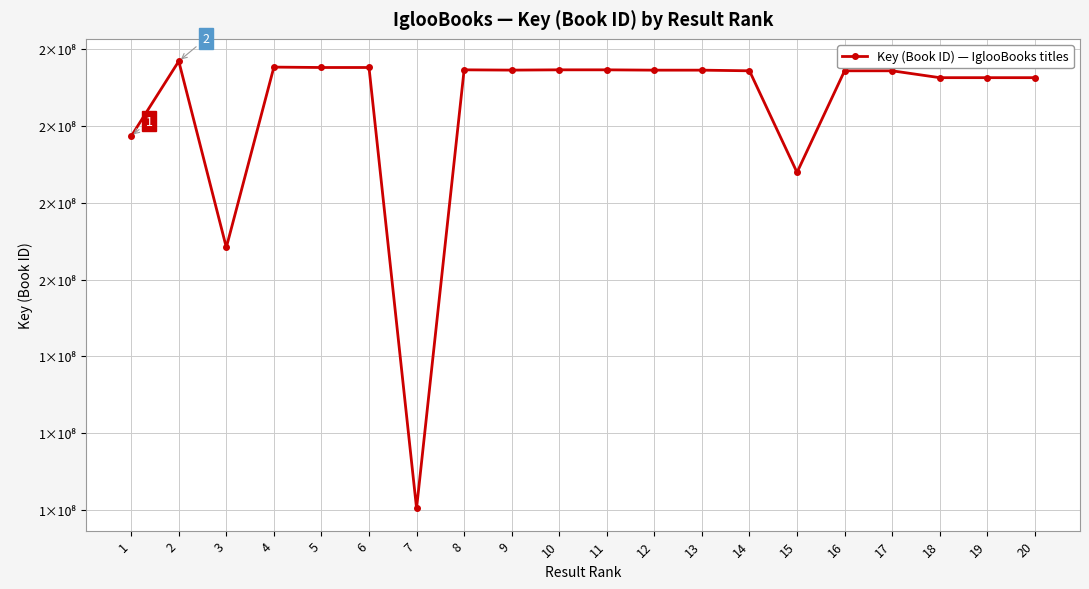

Does the chart have visible grid lines?

Yes